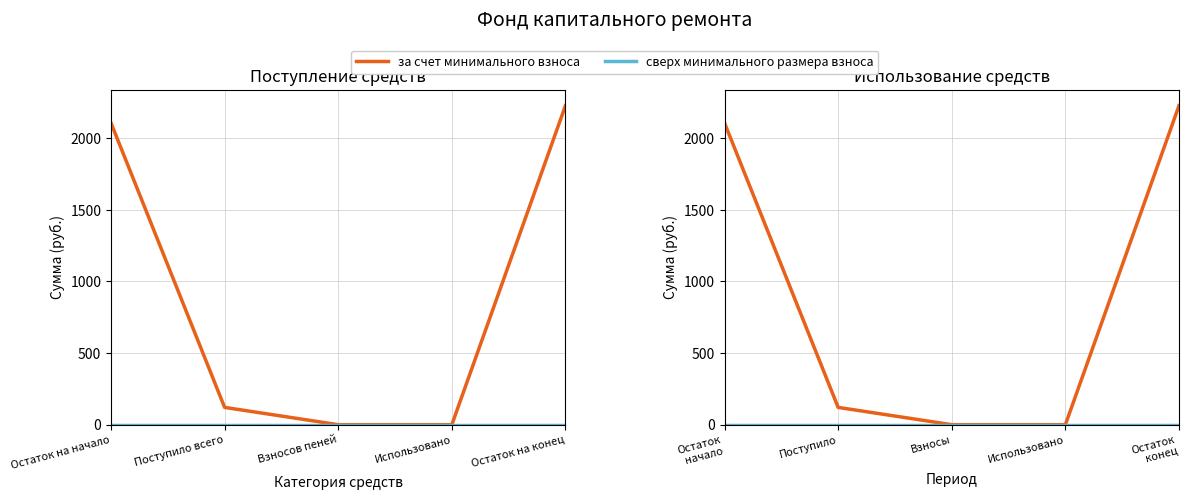

The сверх минимального размера взноса series shows 0.0 at Поступило. True or false?

True